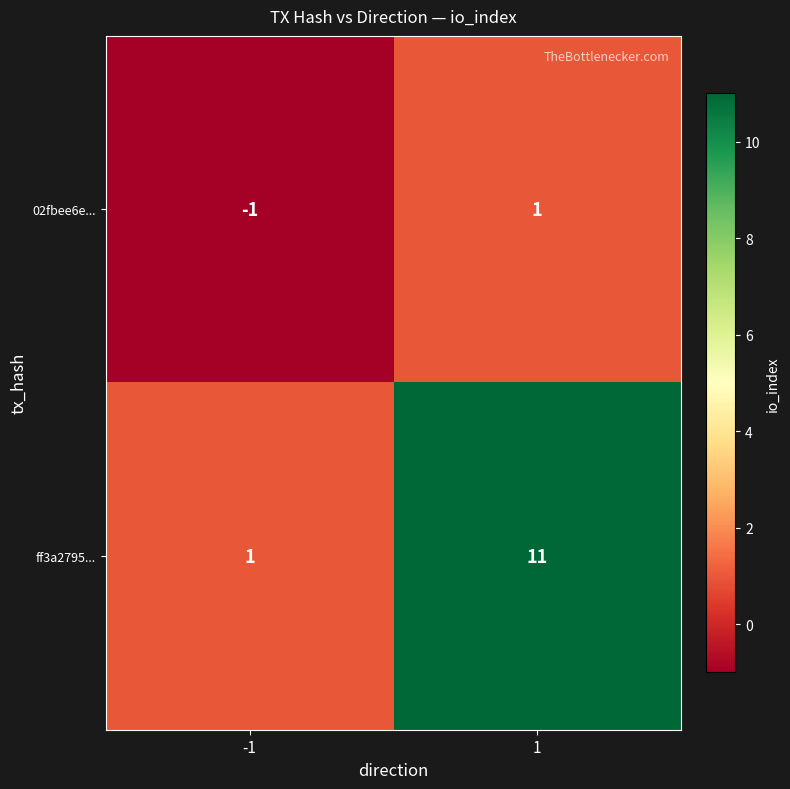

Count the number of categories in the chart.

2